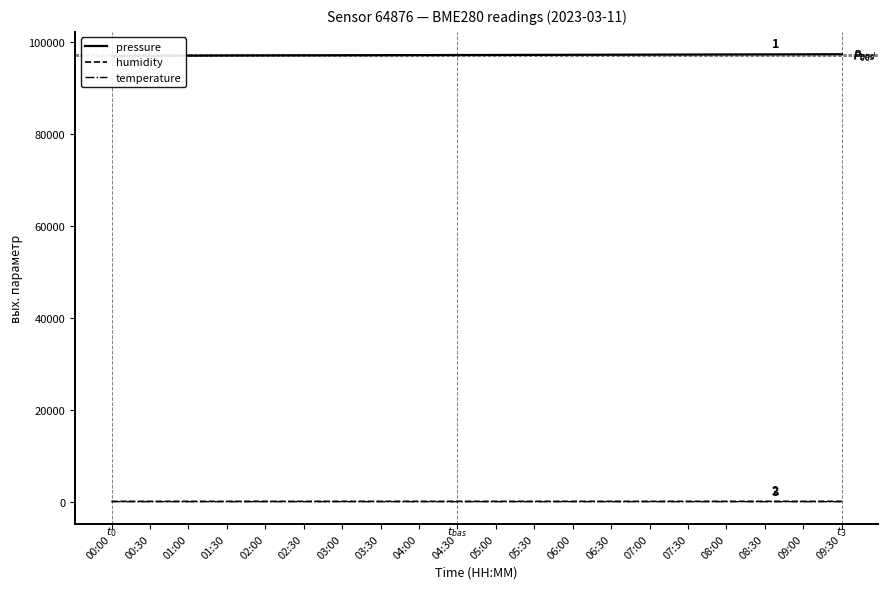

True or false: temperature has more than 2 interior local peaks.

False